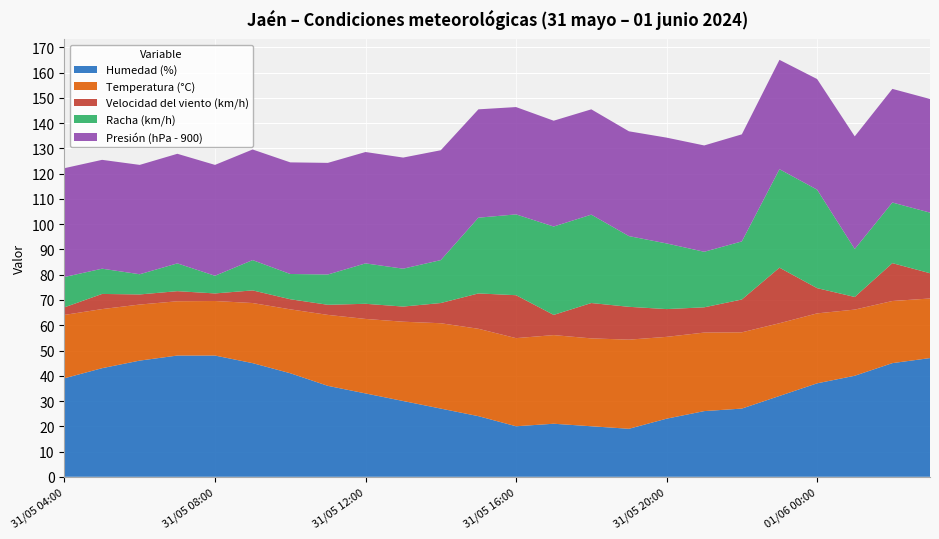

Reading left to right, what are all the values shown in this chart?

Humedad (%): 01/06 03:00=47.0	01/06 02:00=45.0	01/06 01:00=40.0	01/06 00:00=37.0	31/05 23:00=32.0	31/05 22:00=27.0	31/05 21:00=26.0	31/05 20:00=23.0	31/05 19:00=19.0	31/05 18:00=20.0	31/05 17:00=21.0	31/05 16:00=20.0	31/05 15:00=24.0	31/05 14:00=27.0	31/05 13:00=30.0	31/05 12:00=33.0	31/05 11:00=36.0	31/05 10:00=41.0	31/05 09:00=45.0	31/05 08:00=48.0	31/05 07:00=48.0	31/05 06:00=46.0	31/05 05:00=43.0	31/05 04:00=39.0
Temperatura (°C): 01/06 03:00=23.6	01/06 02:00=24.6	01/06 01:00=26.2	01/06 00:00=27.7	31/05 23:00=28.8	31/05 22:00=30.2	31/05 21:00=31.1	31/05 20:00=32.4	31/05 19:00=35.3	31/05 18:00=34.8	31/05 17:00=35.1	31/05 16:00=34.9	31/05 15:00=34.6	31/05 14:00=33.8	31/05 13:00=31.4	31/05 12:00=29.5	31/05 11:00=28.1	31/05 10:00=25.3	31/05 09:00=23.8	31/05 08:00=21.6	31/05 07:00=21.5	31/05 06:00=22.2	31/05 05:00=23.4	31/05 04:00=25.1
Velocidad del viento (km/h): 01/06 03:00=10.0	01/06 02:00=15.0	01/06 01:00=5.0	01/06 00:00=10.0	31/05 23:00=22.0	31/05 22:00=13.0	31/05 21:00=10.0	31/05 20:00=11.0	31/05 19:00=13.0	31/05 18:00=14.0	31/05 17:00=8.0	31/05 16:00=17.0	31/05 15:00=14.0	31/05 14:00=8.0	31/05 13:00=6.0	31/05 12:00=6.0	31/05 11:00=4.0	31/05 10:00=4.0	31/05 09:00=5.0	31/05 08:00=3.0	31/05 07:00=4.0	31/05 06:00=4.0	31/05 05:00=6.0	31/05 04:00=3.0
Racha (km/h): 01/06 03:00=24.0	01/06 02:00=24.0	01/06 01:00=19.0	01/06 00:00=39.0	31/05 23:00=39.0	31/05 22:00=23.0	31/05 21:00=22.0	31/05 20:00=26.0	31/05 19:00=28.0	31/05 18:00=35.0	31/05 17:00=35.0	31/05 16:00=32.0	31/05 15:00=30.0	31/05 14:00=17.0	31/05 13:00=15.0	31/05 12:00=16.0	31/05 11:00=12.0	31/05 10:00=10.0	31/05 09:00=12.0	31/05 08:00=7.0	31/05 07:00=11.0	31/05 06:00=8.0	31/05 05:00=10.0	31/05 04:00=12.0
Presión (hPa - 900): 01/06 03:00=45.0	01/06 02:00=45.0	01/06 01:00=44.6	01/06 00:00=43.8	31/05 23:00=43.3	31/05 22:00=42.4	31/05 21:00=42.1	31/05 20:00=41.9	31/05 19:00=41.5	31/05 18:00=41.7	31/05 17:00=41.9	31/05 16:00=42.5	31/05 15:00=42.9	31/05 14:00=43.5	31/05 13:00=44.0	31/05 12:00=44.1	31/05 11:00=44.2	31/05 10:00=44.2	31/05 09:00=43.8	31/05 08:00=43.9	31/05 07:00=43.4	31/05 06:00=43.3	31/05 05:00=43.1	31/05 04:00=43.1